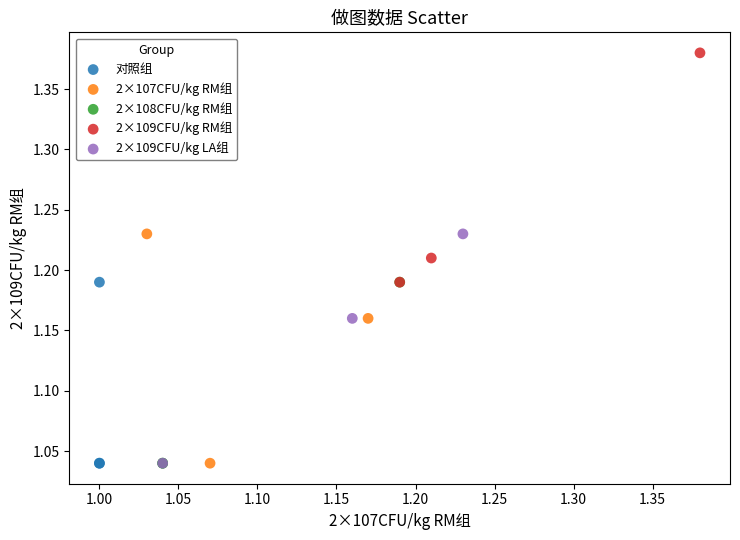

Which series reaches the maximum Y coordinate?

2×109CFU/kg RM组